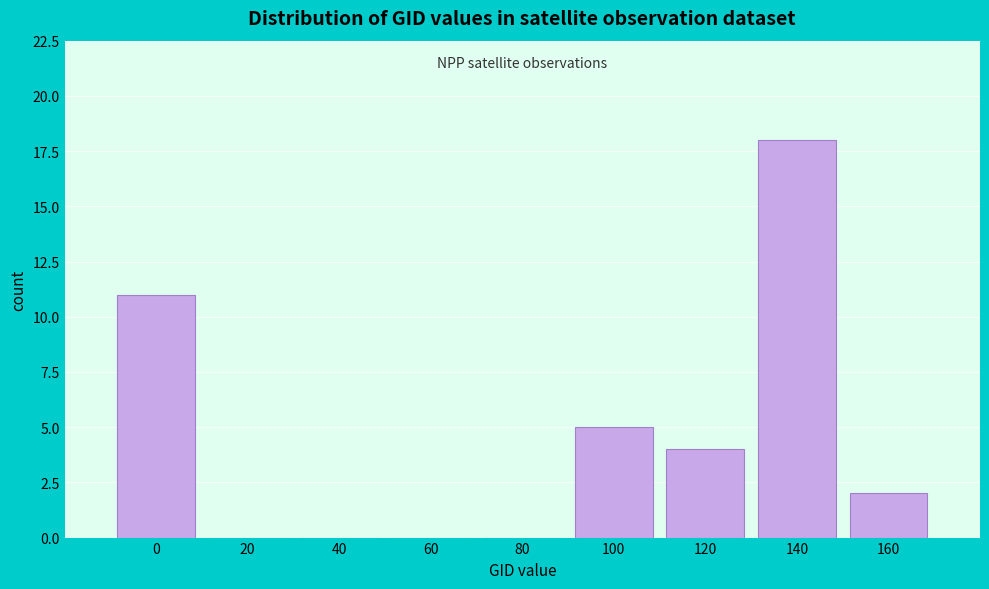

Reading left to right, what are all the values shown in this chart?

0=11	20=0	40=0	60=0	80=0	100=5	120=4	140=18	160=2